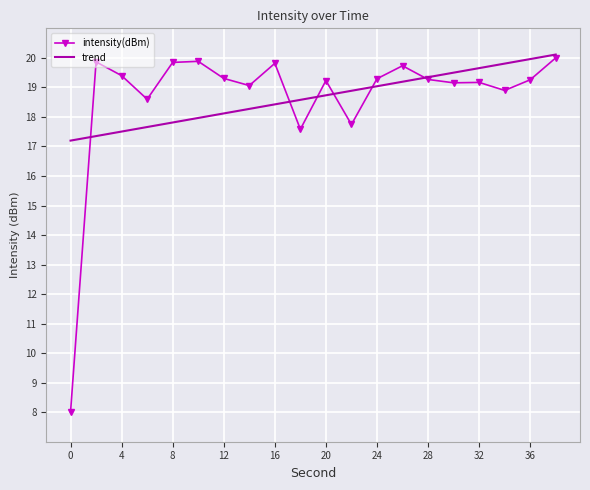

What is the sum of all trend values?

373.1